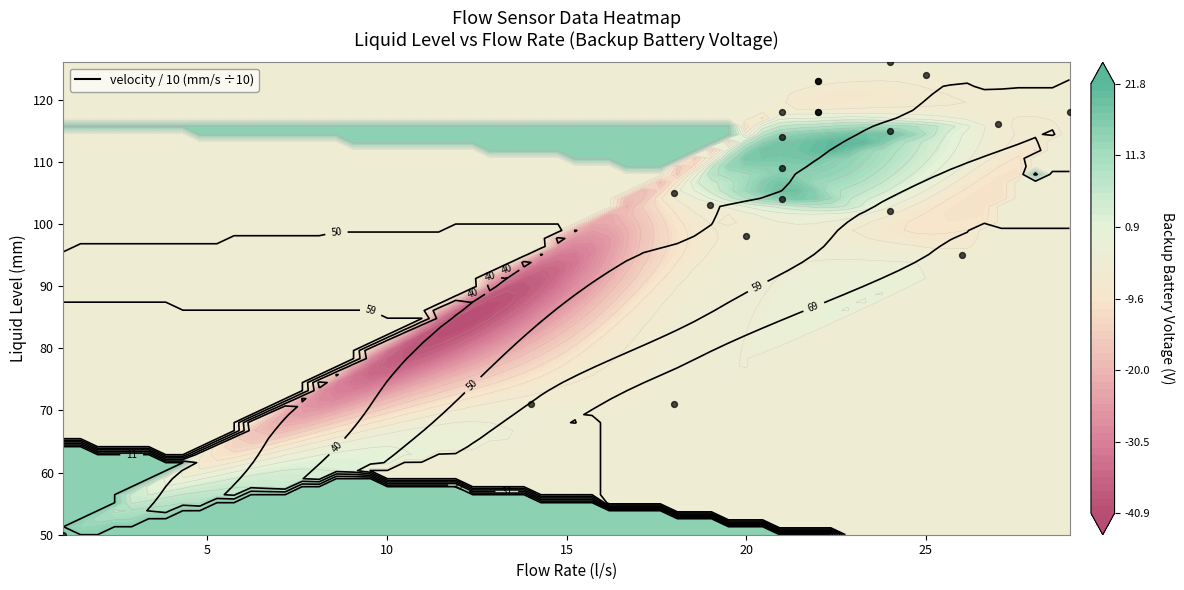

How many series are shown in this chart?

1